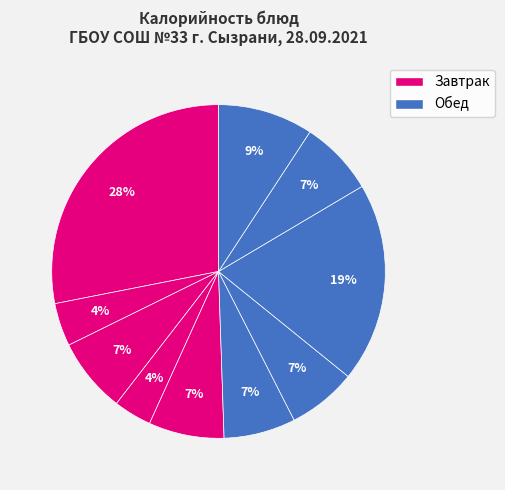

How many segments does this pie chart have?

10